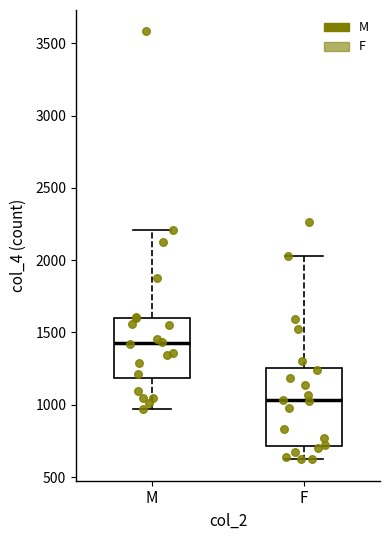

Where is the upper edge of the box for M on the y-axis? The values are not printed on the chart, so give them approximately, as read against the axis.

1600